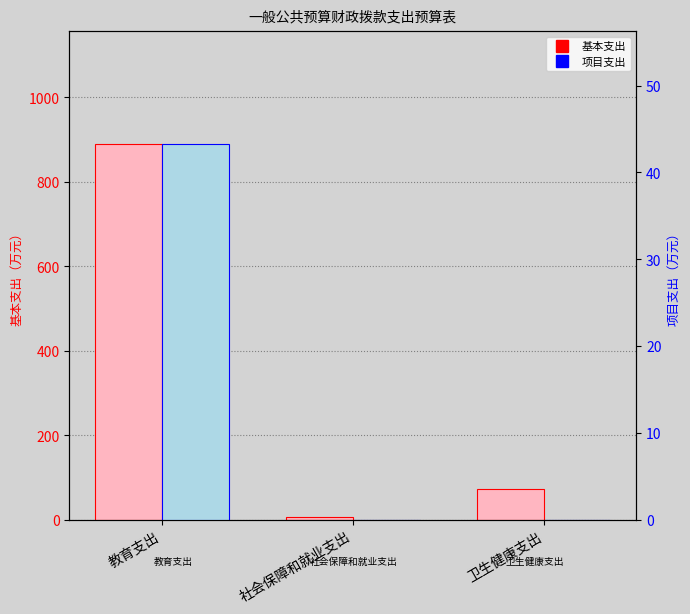

What are all the series names shown in the legend?

基本支出, 项目支出